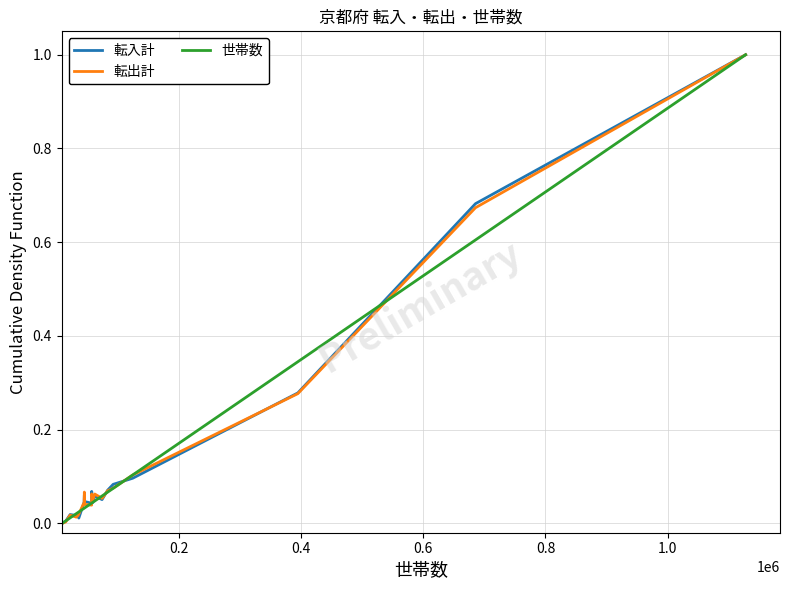

What is the greatest value displayed?

1.0